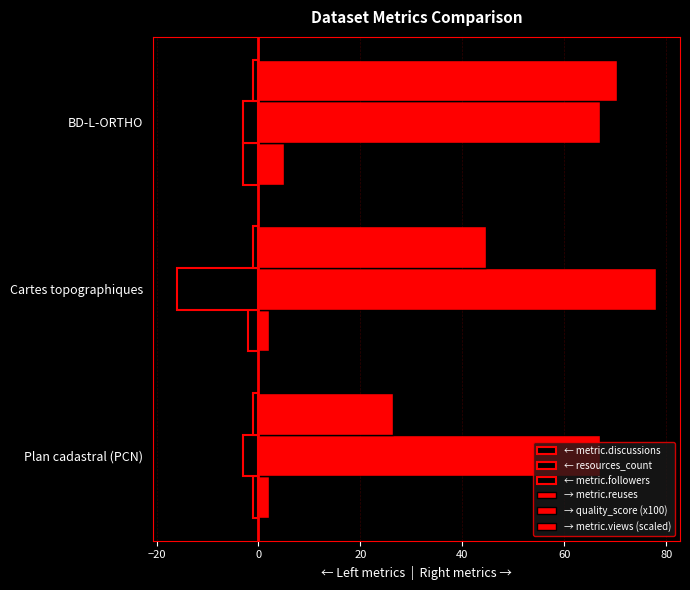

What is the maximum value shown in the chart?

78.0